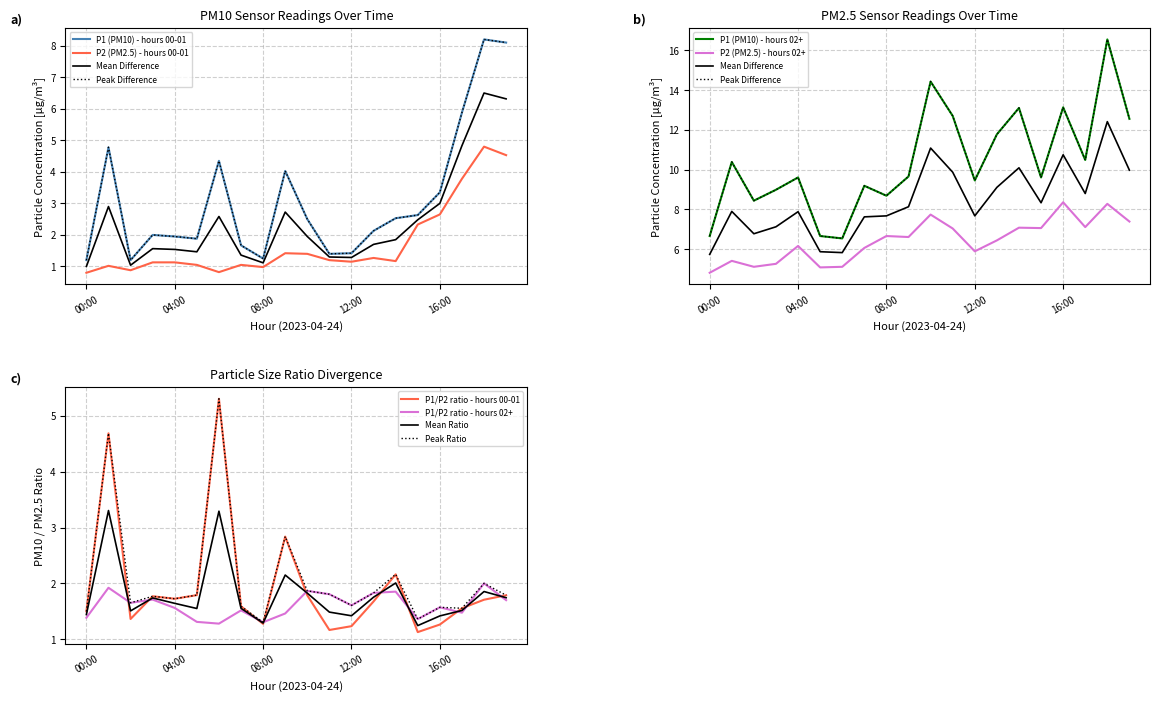

What is the minimum value for P1/P2 ratio - hours 02+?

1.3